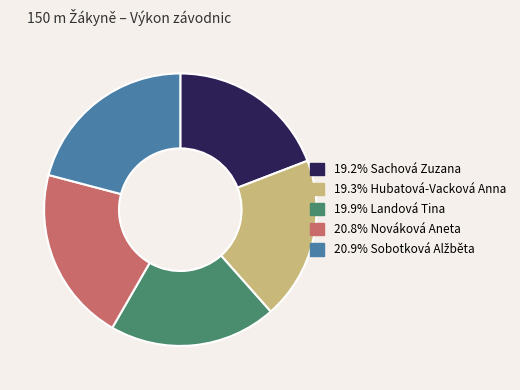

Is there any slice that represents more than half of the pie?

No